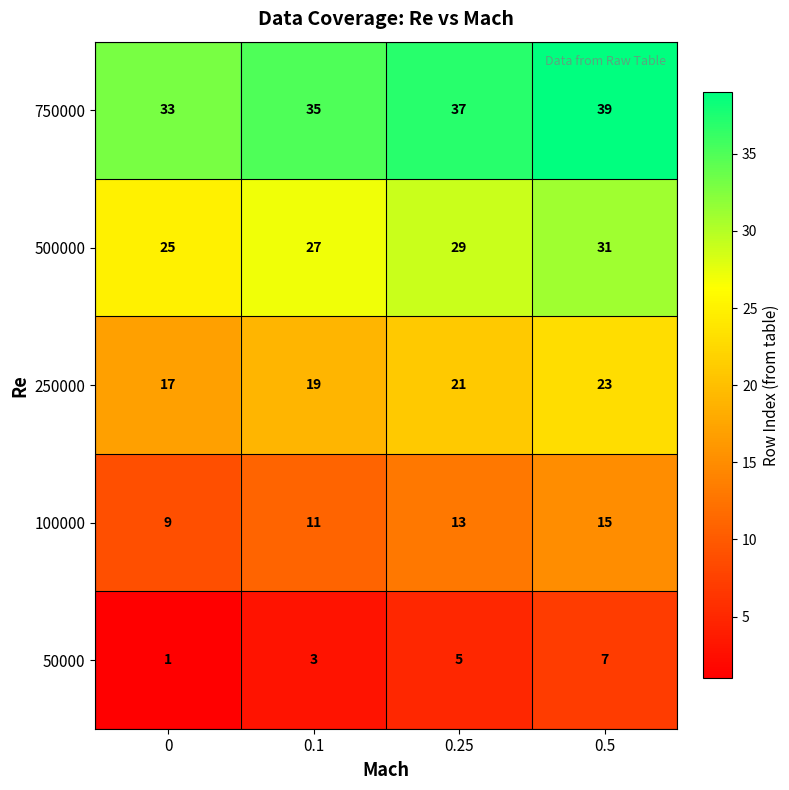

List the series in order of their overall mean, lowest first.

50000, 100000, 250000, 500000, 750000